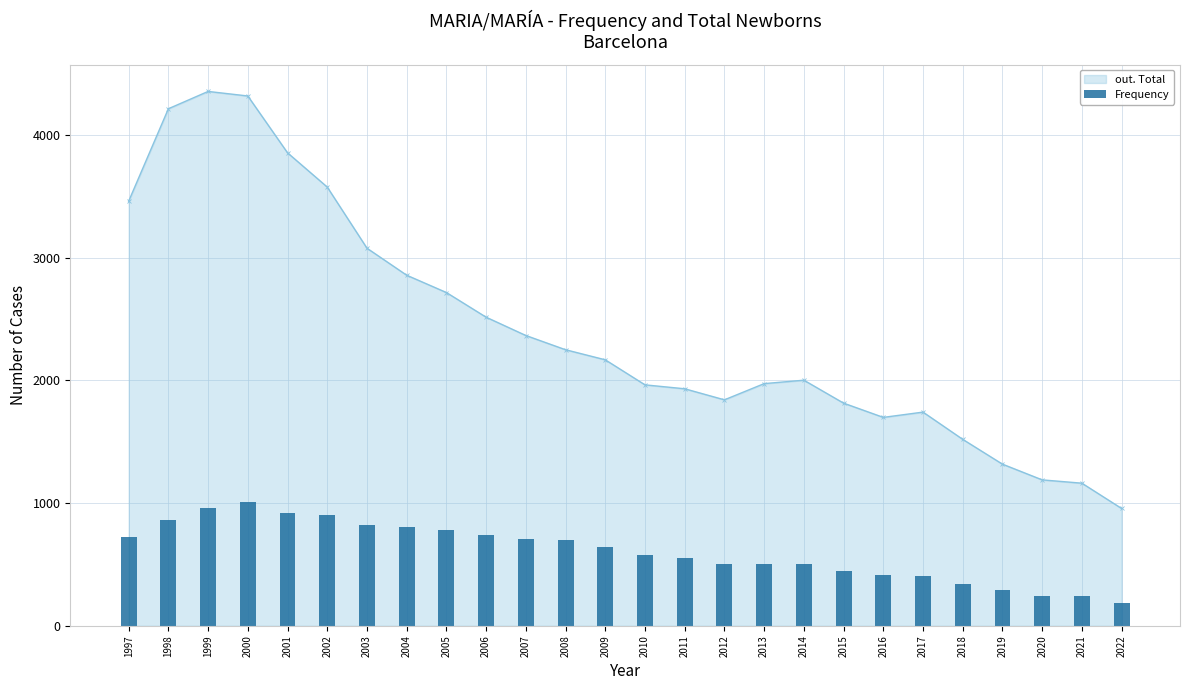

At which label does out. Total reach its minimum?

2022